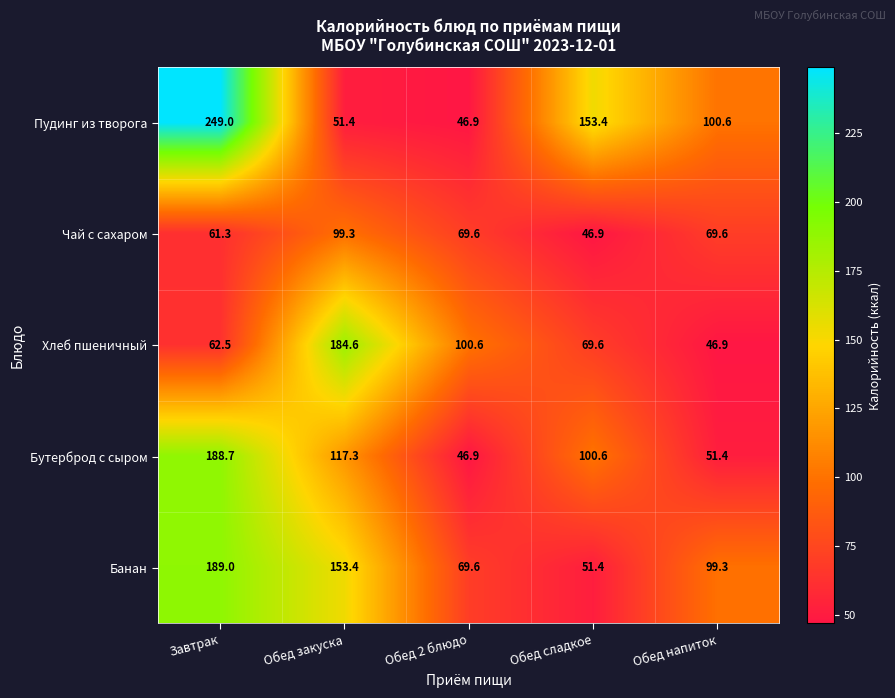

At which category is the sum across all series the highest?

Завтрак